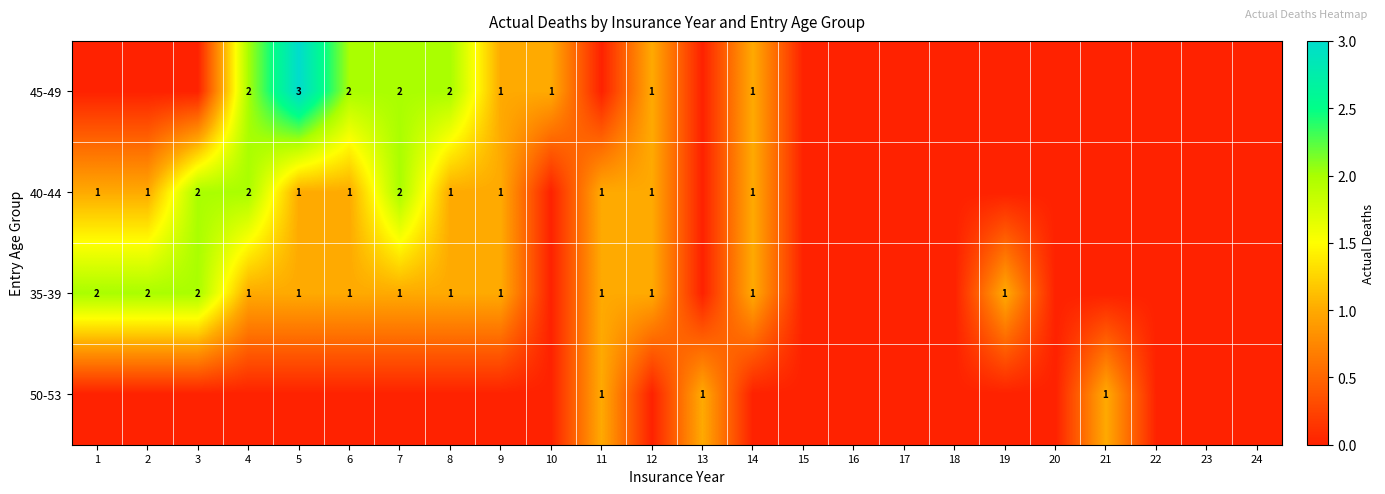

Which series has the largest total across all categories?

35-39